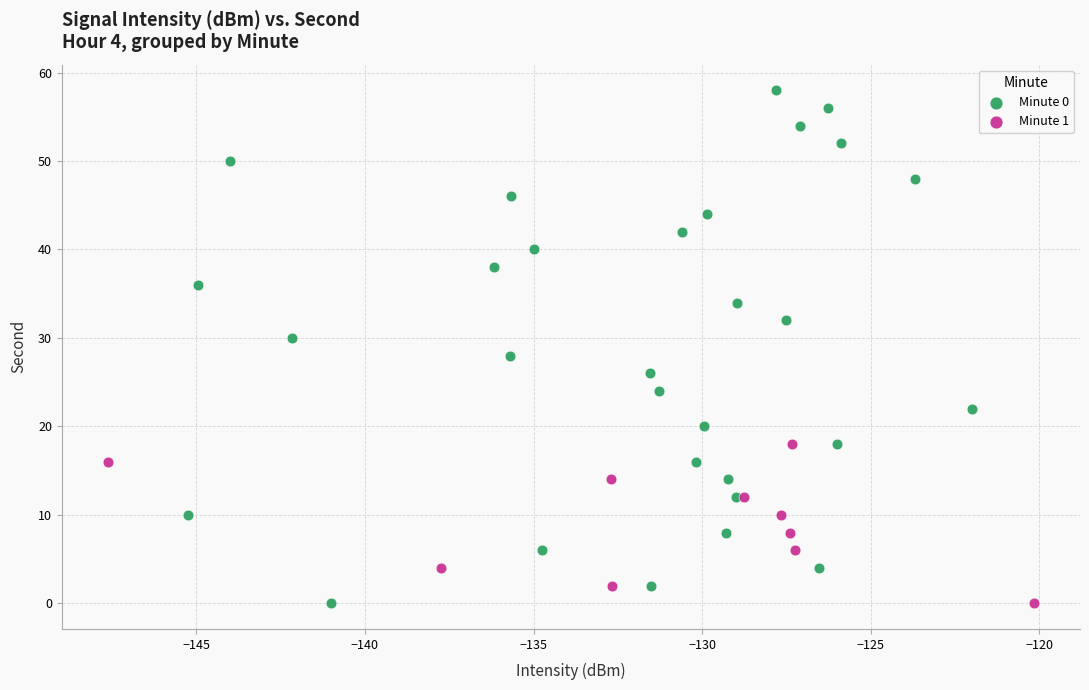

Which series has the widest spread of Y values?

Minute 0